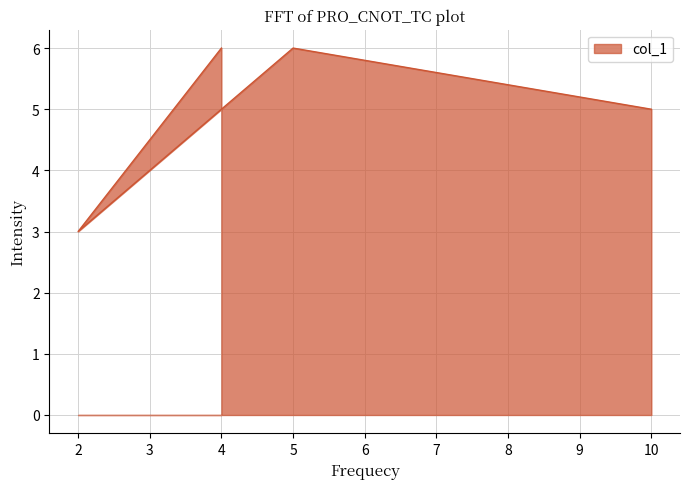

Rank the categories by value from lowest to highest.

2, 10, 4, 5